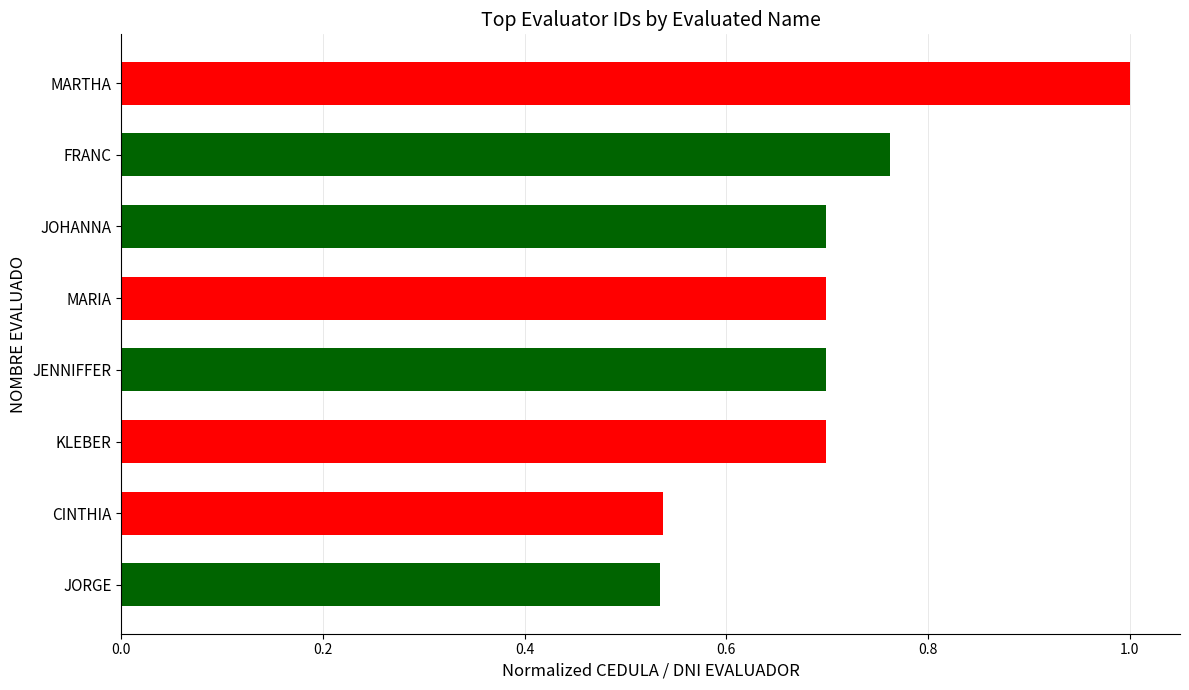

What is the value of the 3rd bar from the top?

0.7